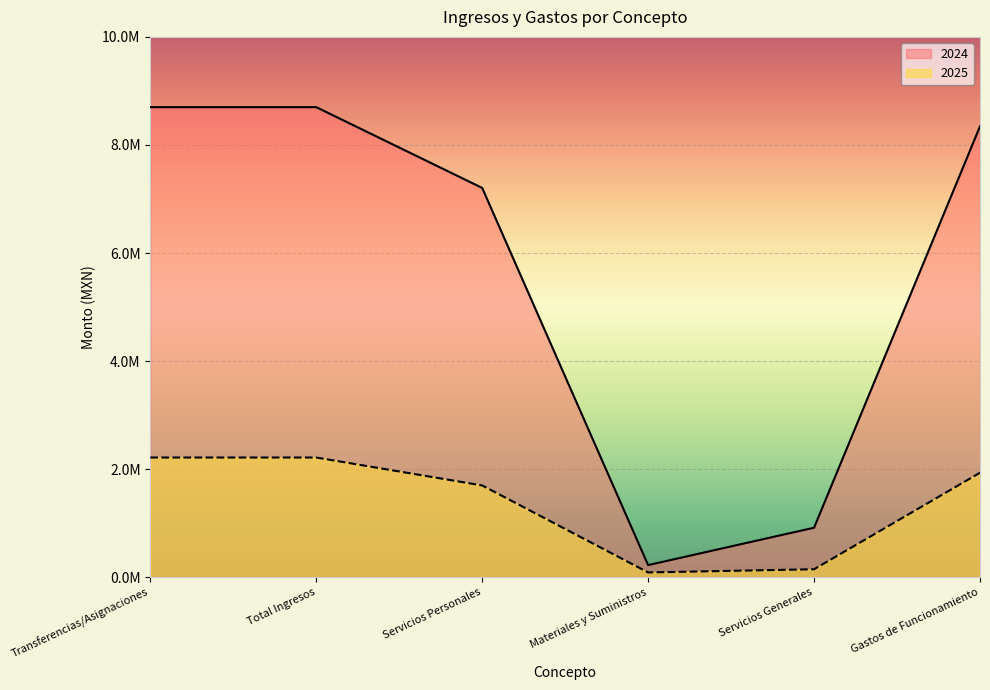

Reading right to left, transcribe all the data shown in this chart.

2024: Gastos de Funcionamiento=8344098.7	Servicios Generales=916056.1	Materiales y Suministros=223665.4	Servicios Personales=7204377.3	Total Ingresos=8699521.0	Transferencias/Asignaciones=8699521.0
2025: Gastos de Funcionamiento=1933693.0	Servicios Generales=147102.1	Materiales y Suministros=88196.9	Servicios Personales=1698394.0	Total Ingresos=2215273.0	Transferencias/Asignaciones=2215273.0